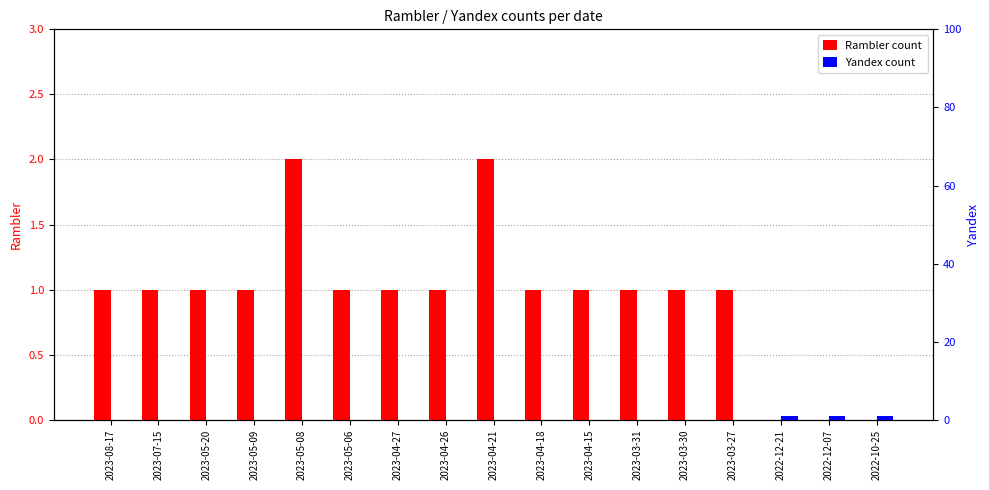

Which series has the largest range (max minus min)?

Rambler